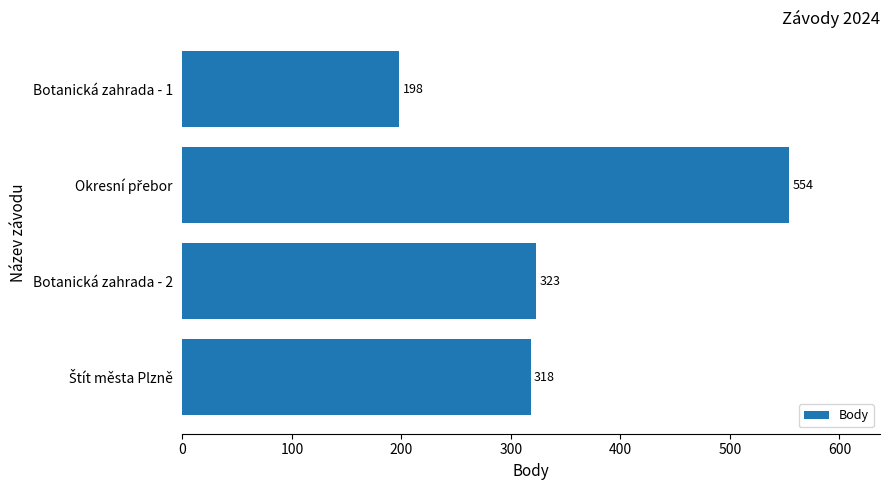

What is the average value?

348